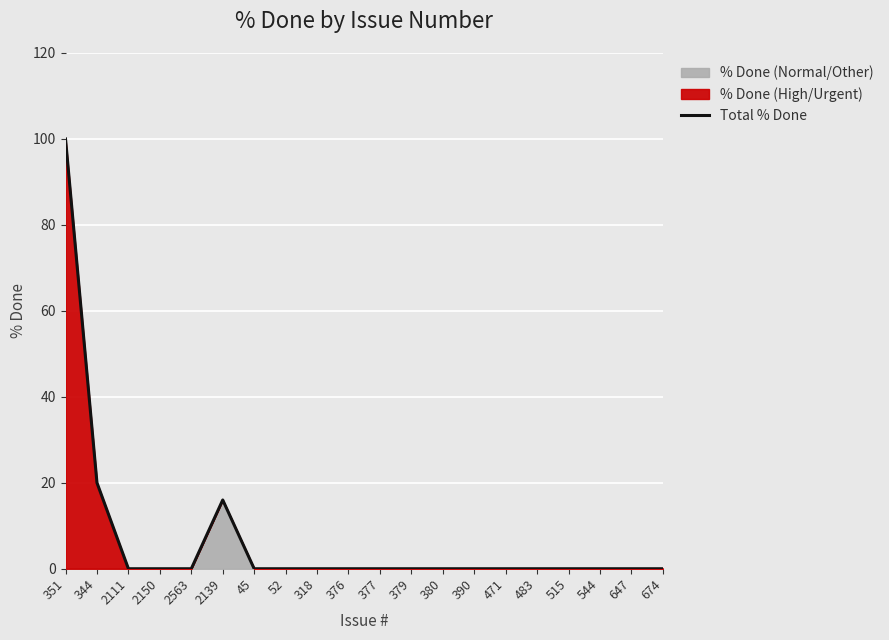

Reading right to left, what are all the values shown in this chart?

0	0	0	0	0	0	0	0	0	0	0	0	0	0	16	0	0	0	20	100